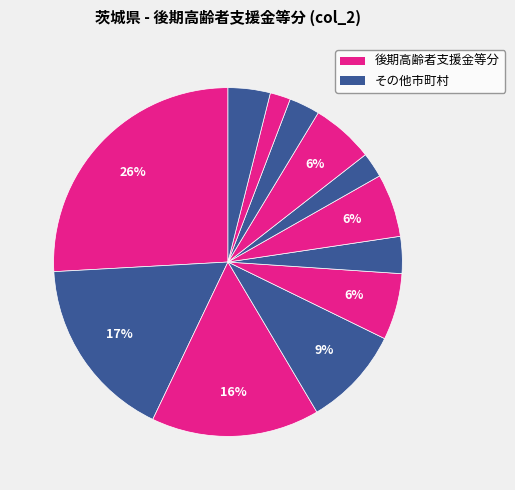

Is there a majority slice in this chart?

No